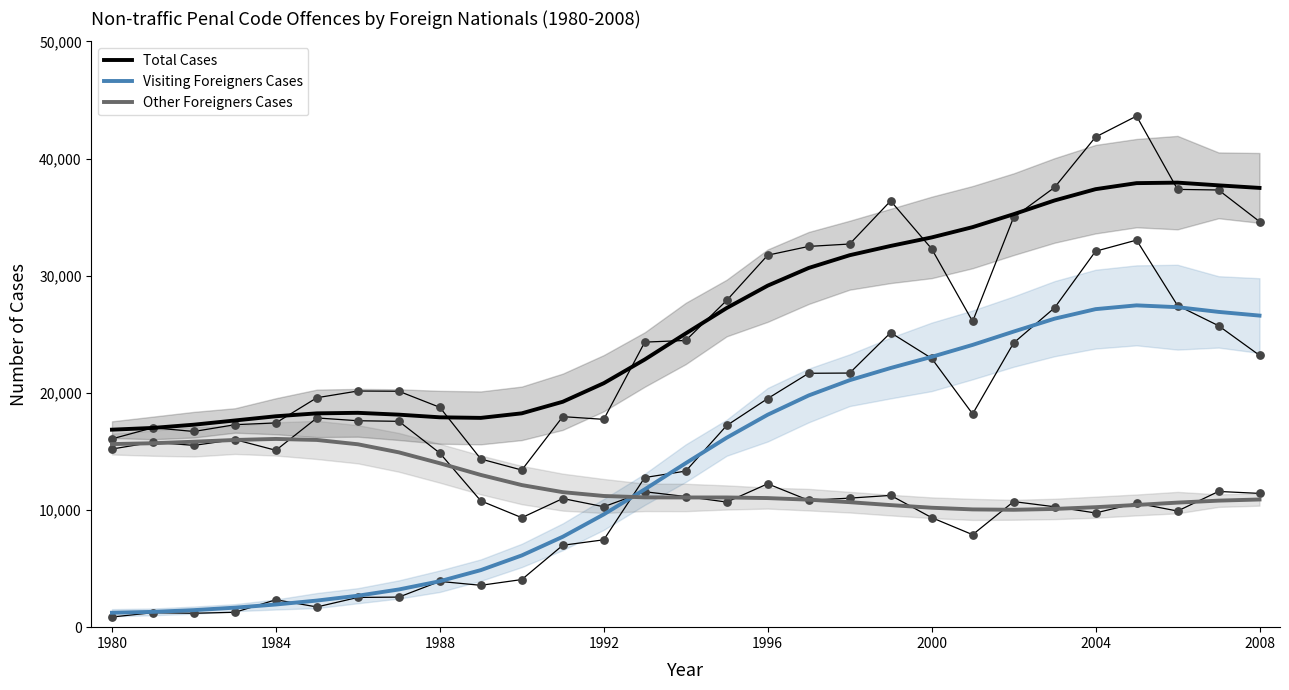

At how many categories does at least one series exceed 7342?

29